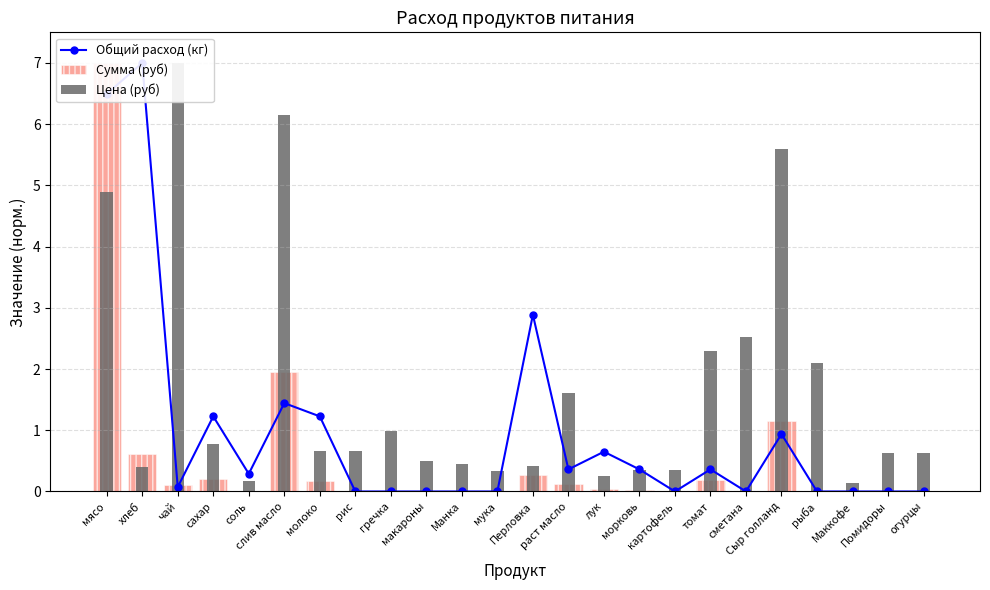

How many groups of bars are there?

24